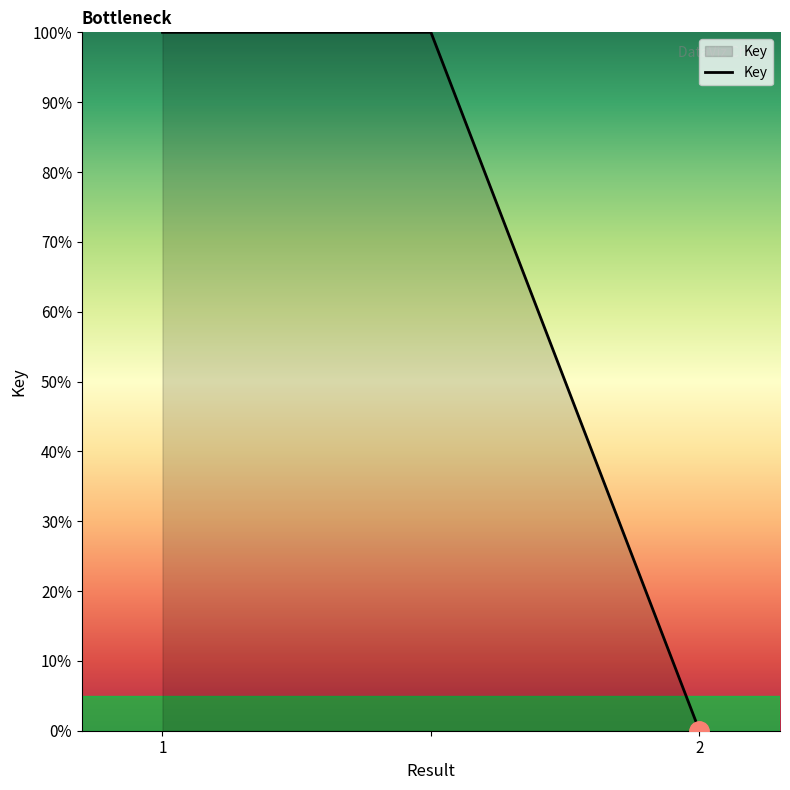

What is the average value?

67